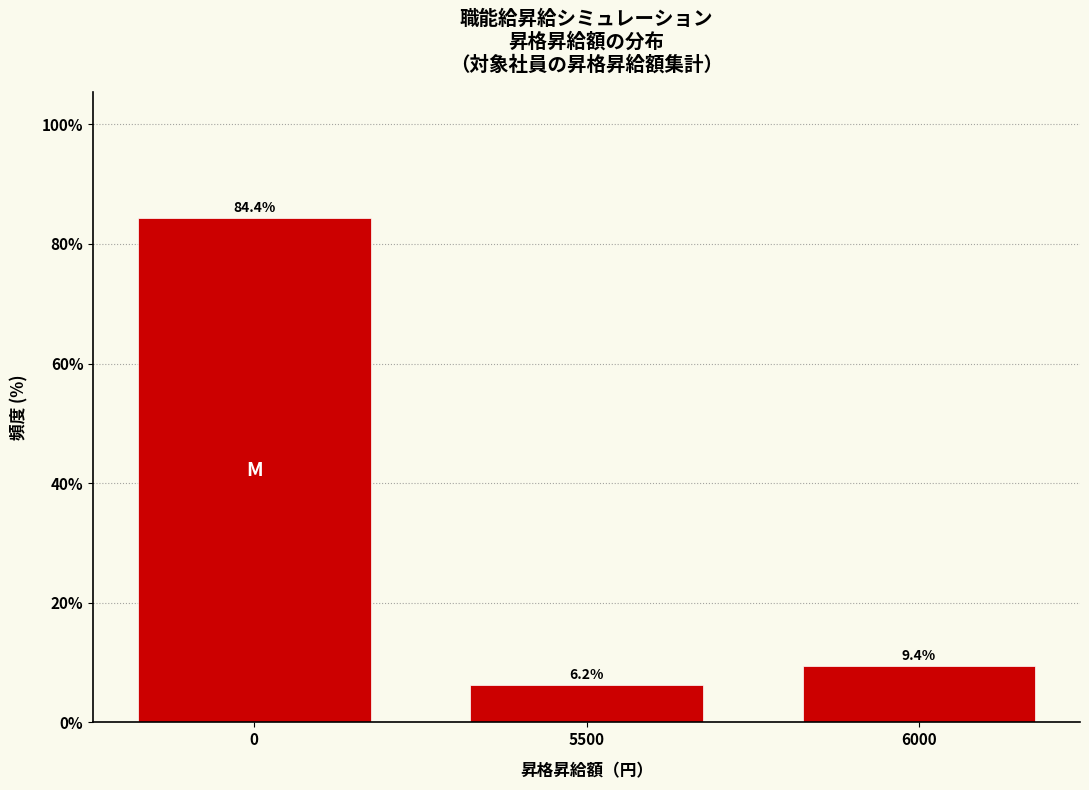

Where is the data nearest to the value 45?

6000